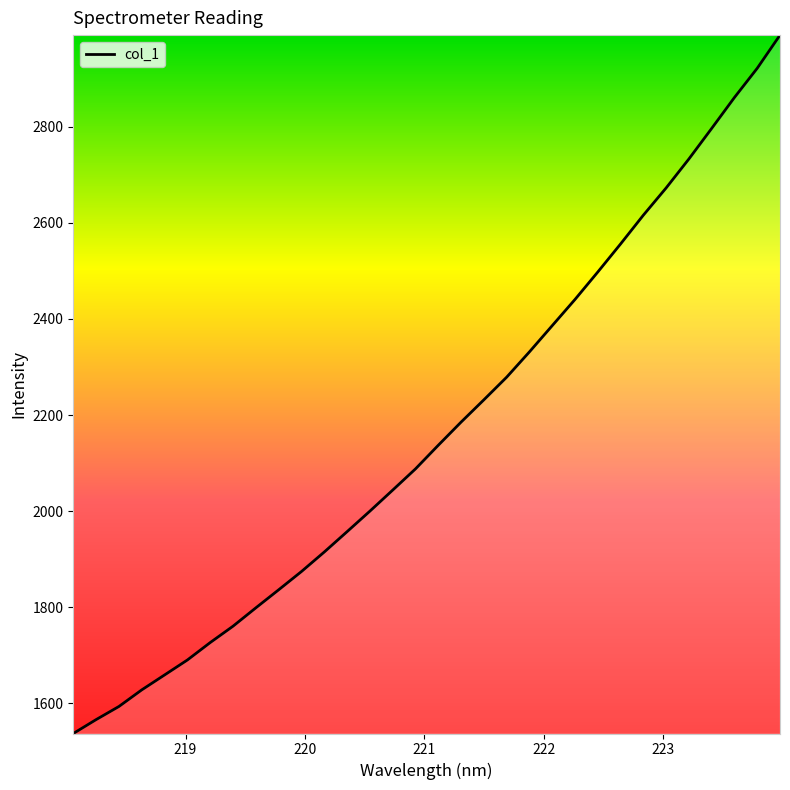

What is the greatest value displayed?

2990.4